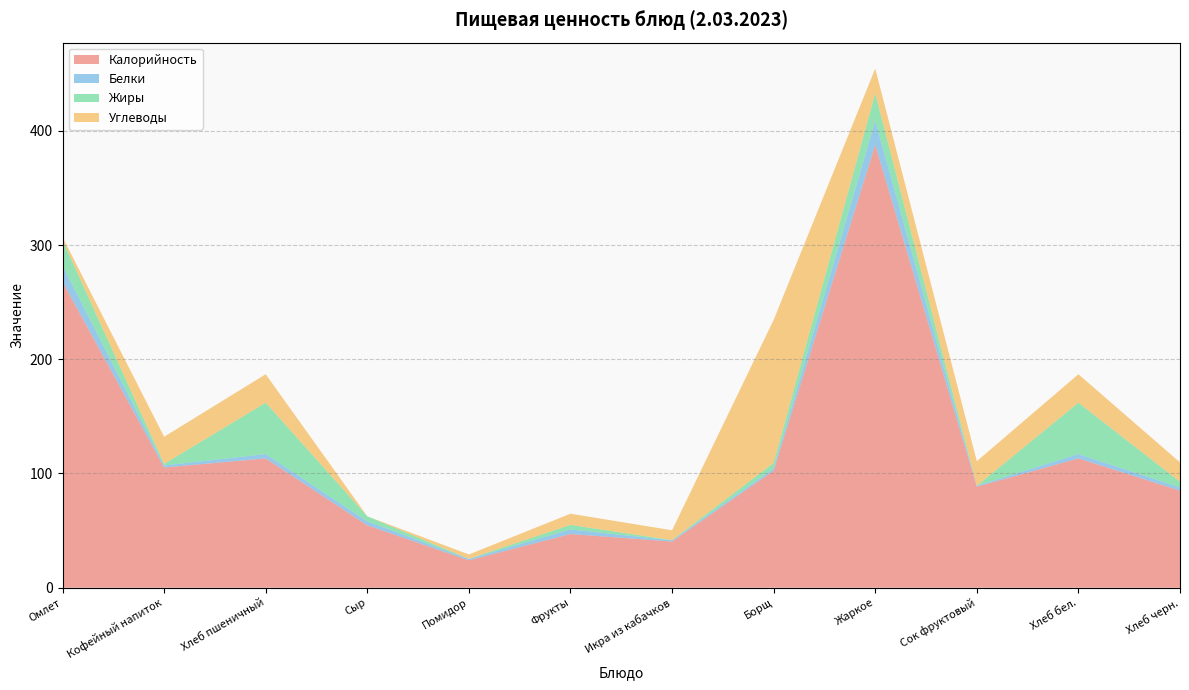

Reading left to right, what are all the values shown in this chart?

Калорийность: Омлет=267.9	Кофейный напиток=105.3	Хлеб пшеничный=113.2	Сыр=54.6	Помидор=24.0	Фрукты=47.0	Икра из кабачков=40.4	Борщ=102.5	Жаркое=387.7	Сок фруктовый=88.5	Хлеб бел.=113.2	Хлеб черн.=85.0
Белки: Омлет=14.3	Кофейный напиток=1.8	Хлеб пшеничный=3.8	Сыр=3.5	Помидор=1.1	Фрукты=4.0	Икра из кабачков=1.1	Борщ=1.8	Жаркое=21.3	Сок фруктовый=0.7	Хлеб бел.=3.8	Хлеб черн.=2.8
Жиры: Омлет=22.2	Кофейный напиток=1.4	Хлеб пшеничный=45.0	Сыр=4.4	Помидор=0.2	Фрукты=4.0	Икра из кабачков=0.2	Борщ=4.9	Жаркое=23.8	Сок фруктовый=0.0	Хлеб бел.=45.0	Хлеб черн.=5.0
Углеводы: Омлет=2.6	Кофейный напиток=23.8	Хлеб пшеничный=24.9	Сыр=0.0	Помидор=3.8	Фрукты=9.8	Икра из кабачков=8.6	Борщ=125.2	Жаркое=21.8	Сок фруктовый=21.6	Хлеб бел.=24.9	Хлеб черн.=17.0